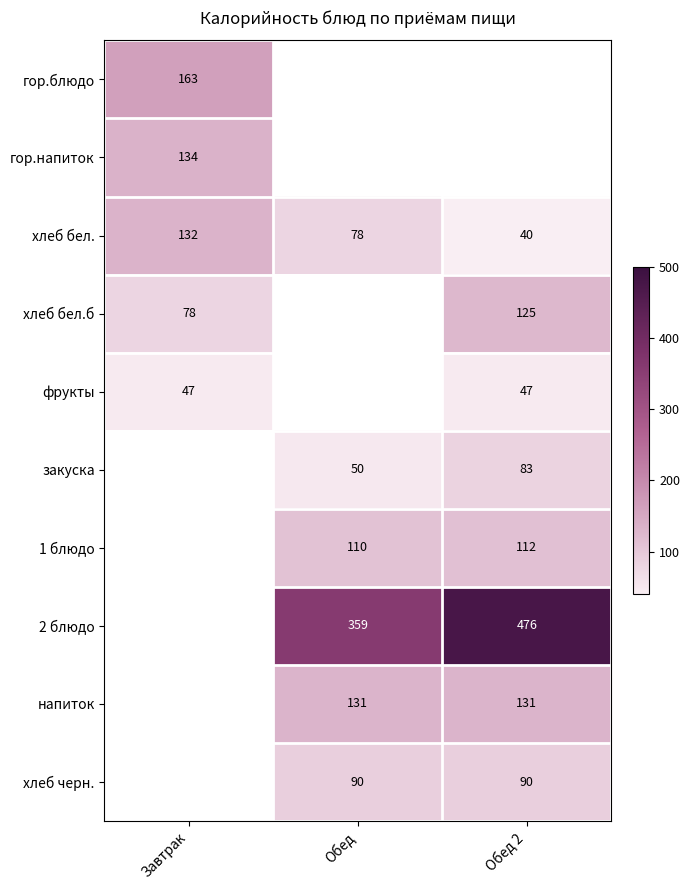

At which category does the chart reach its minimum across all series?

Обед 2